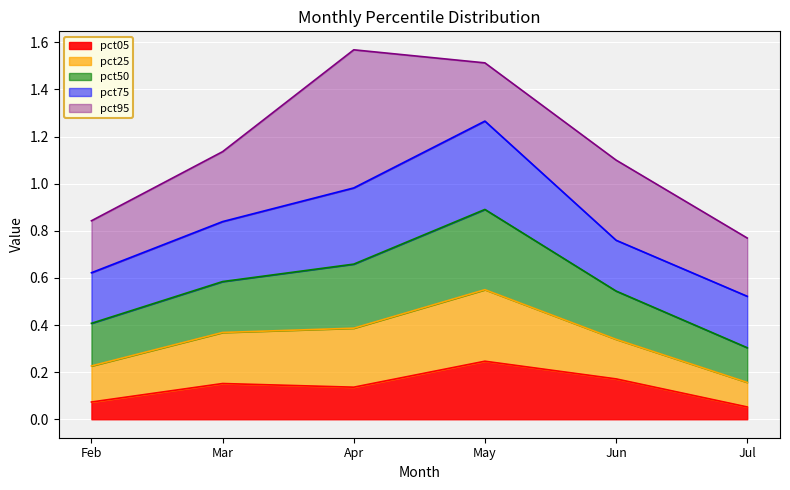

What is the value of the pct05 point at the 5th from the left?

0.2